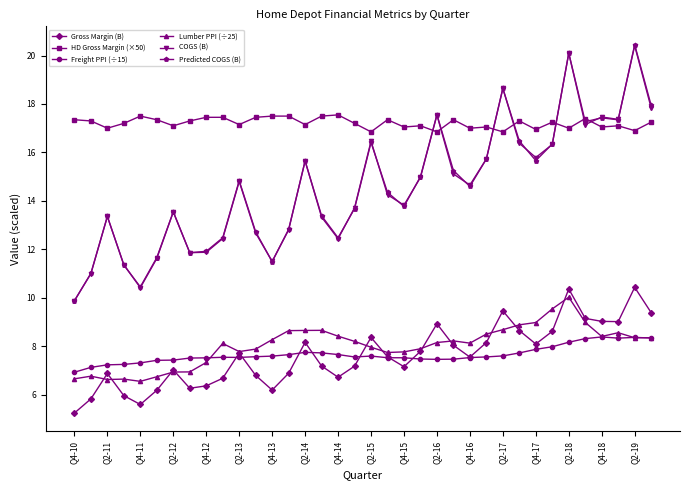

Which series has the widest spread of values?

Predicted COGS (B)